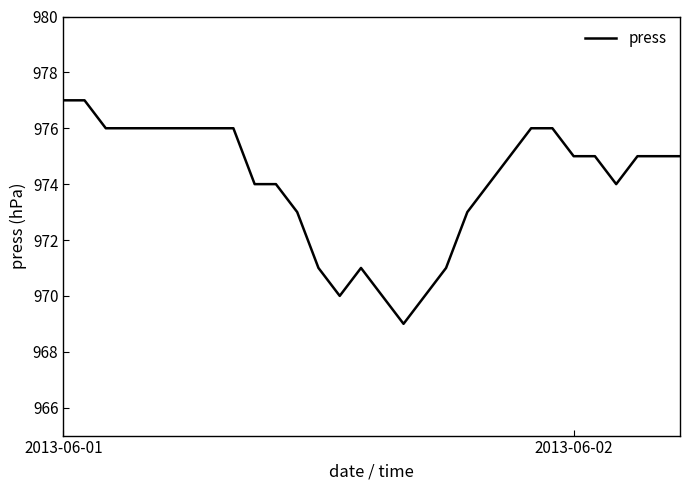

What is the difference between the maximum and minimum values?

8